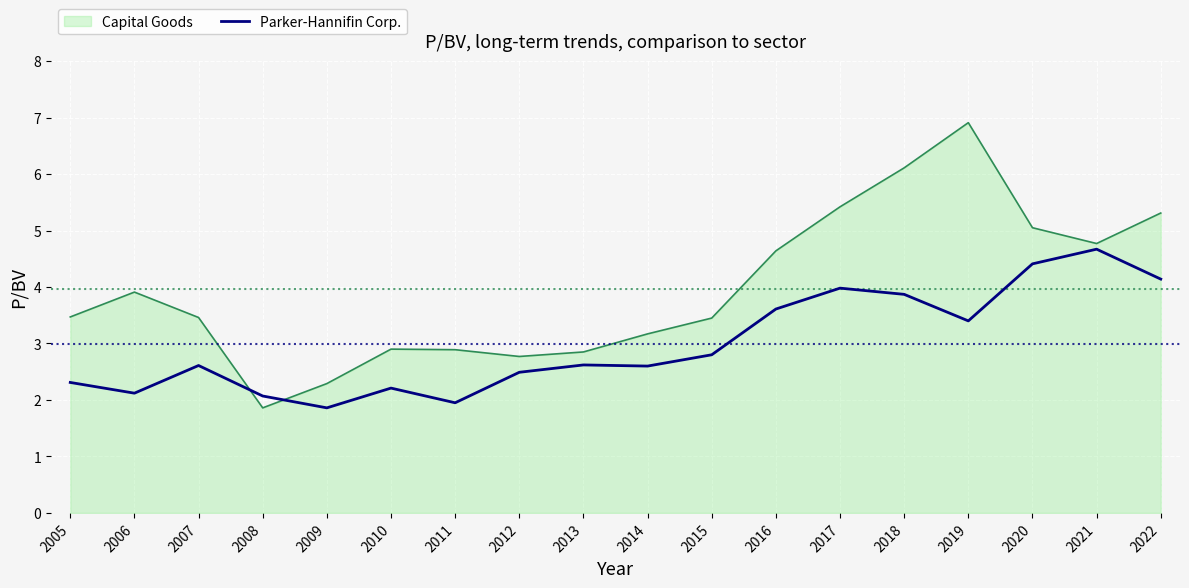

How many lines are shown in the chart?

2